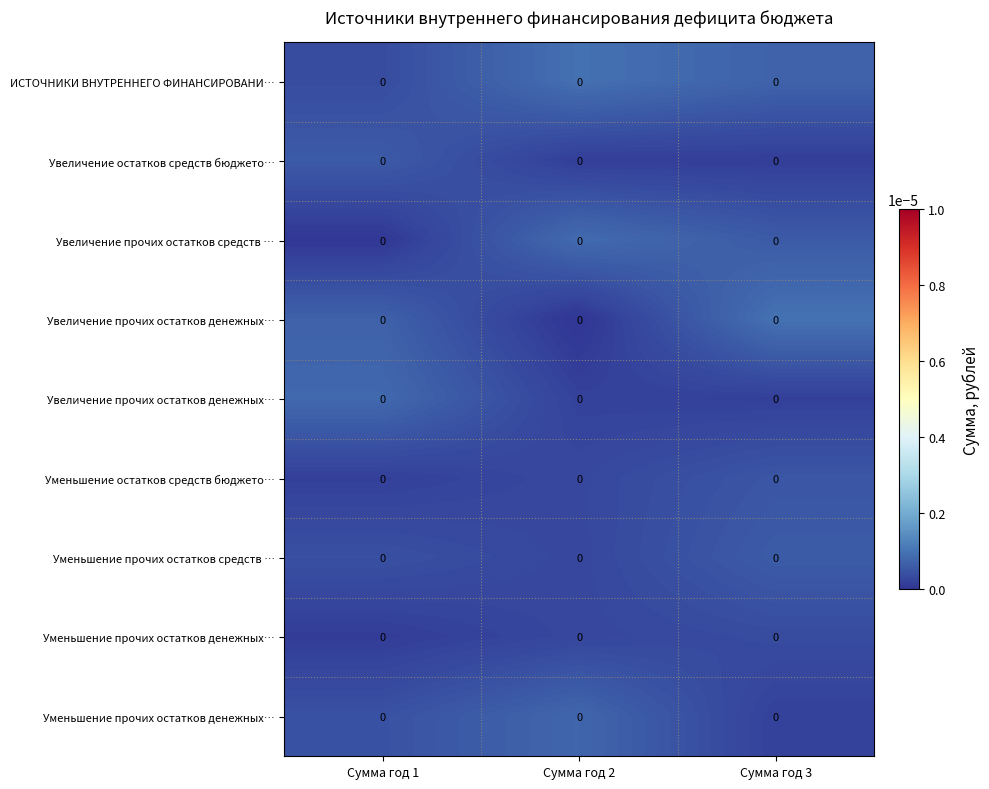

How many categories are shown in the chart?

3